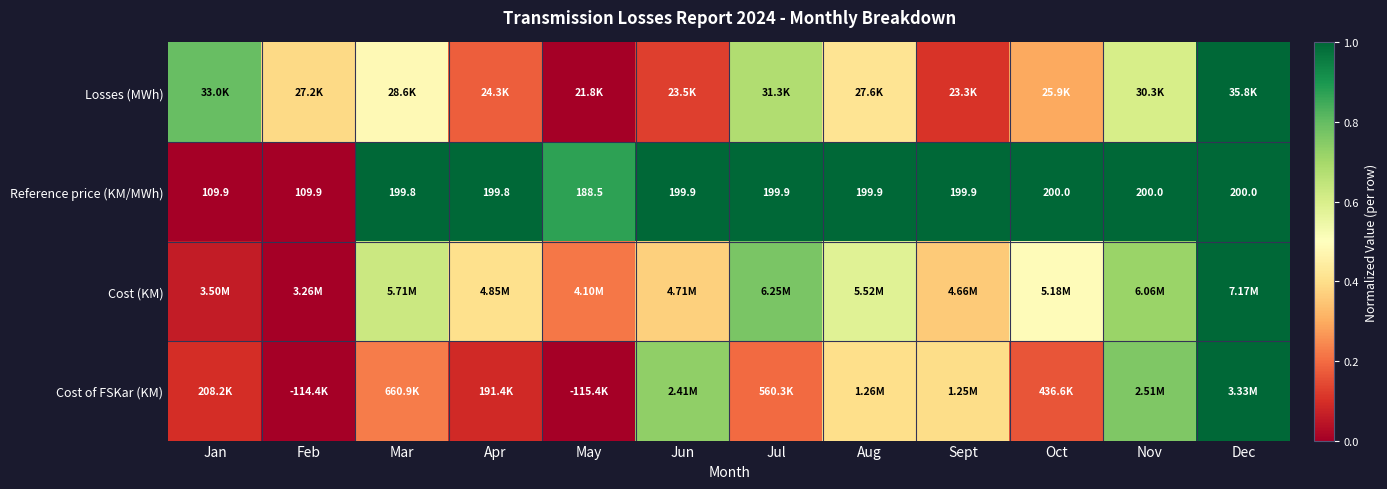

Where does the Reference price (KM/MWh) series first go above 199?

Mar